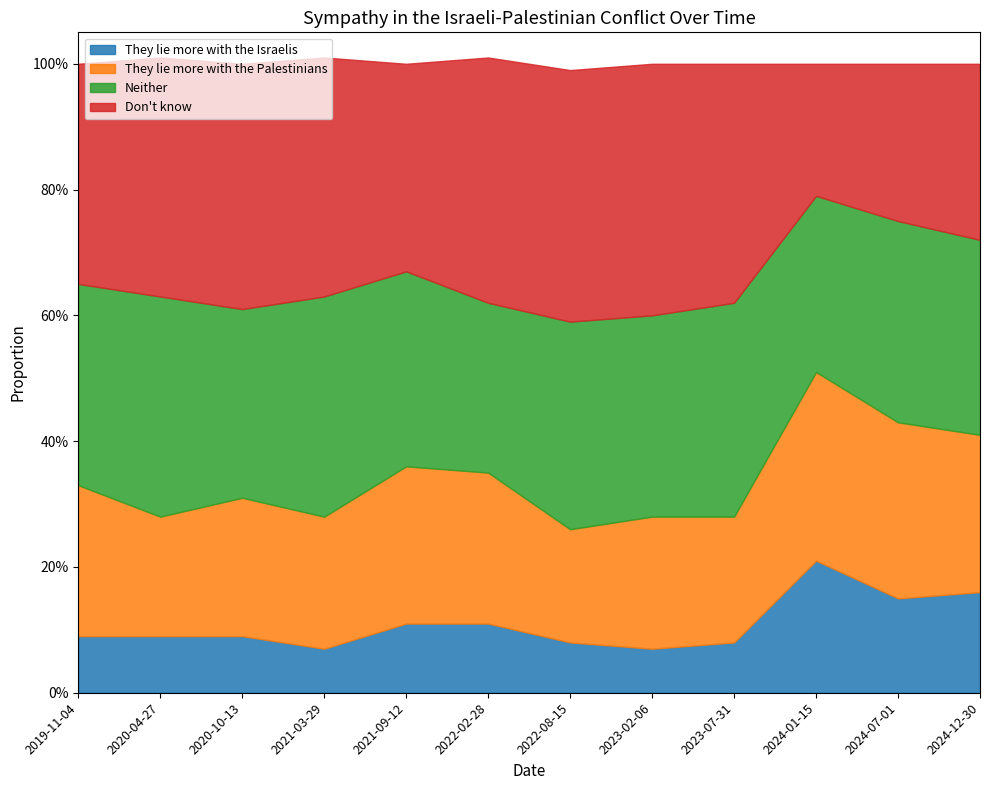

What position from the left is 2019-11-04?

1